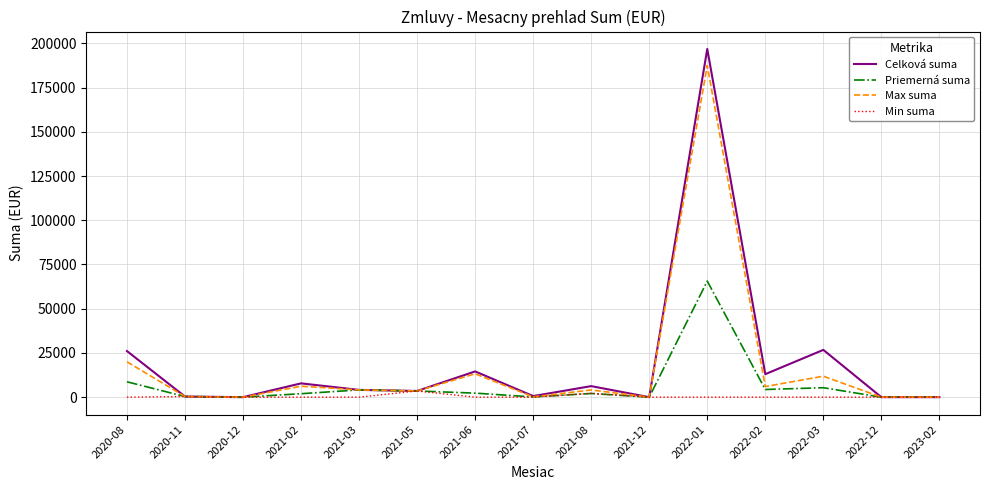

At which category is the sum across all series the highest?

2022-01